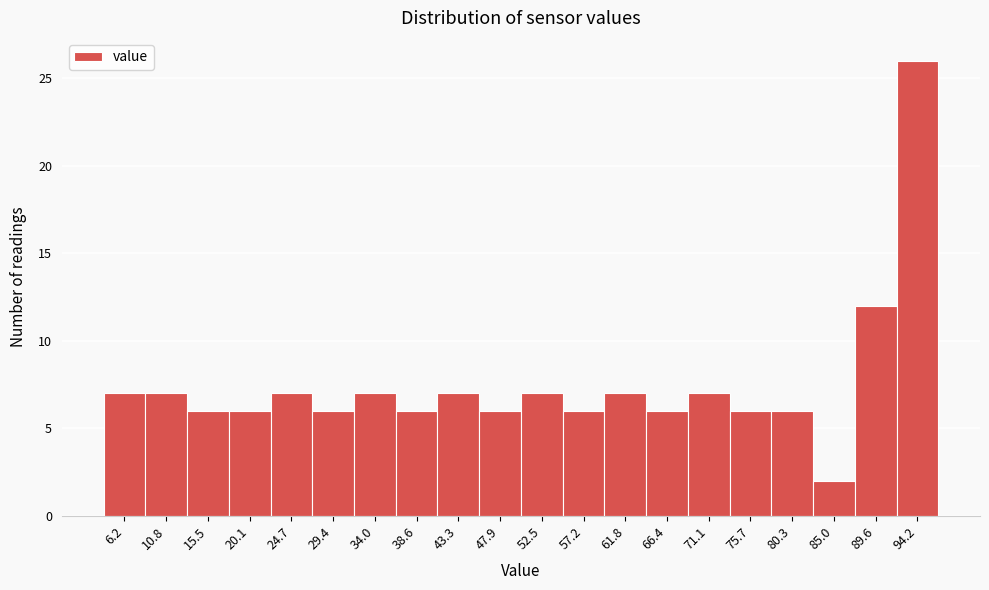

Which range on the x-axis has the tallest bar?

92.0 to 96.5